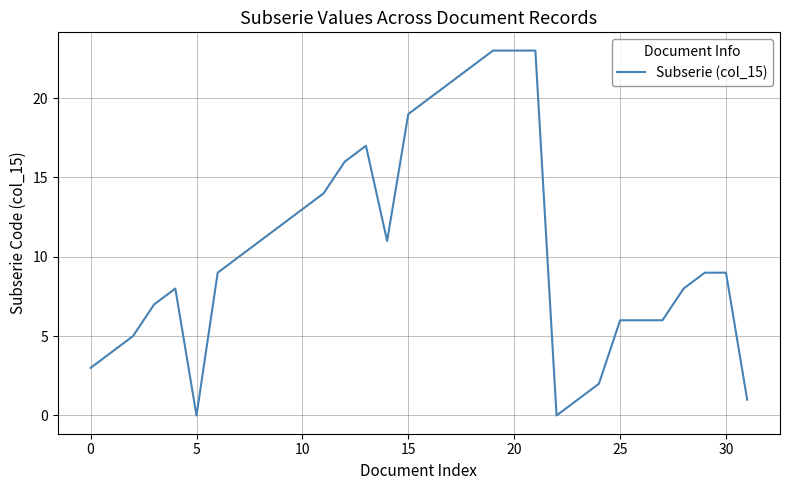

True or false: the data has more than 0 interior local peaks.

True